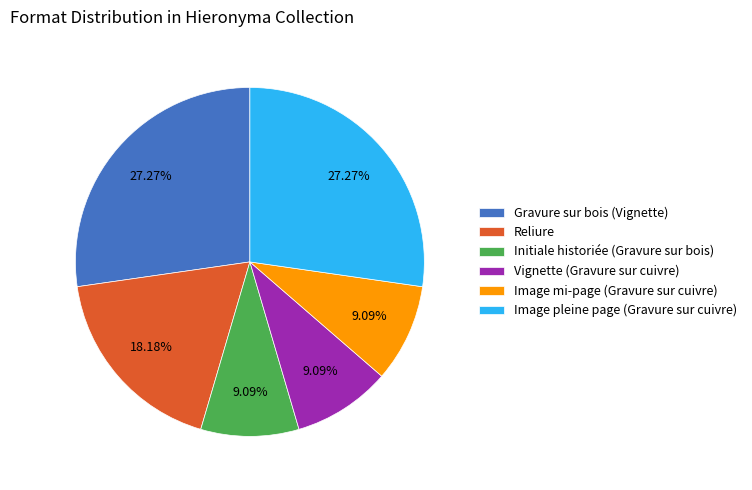

How many segments does this pie chart have?

6